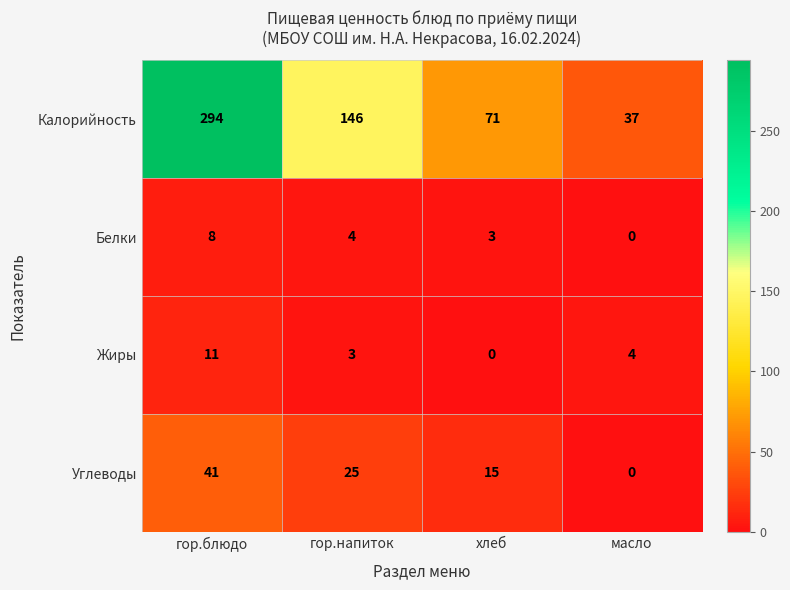

Rank the series by their maximum value, from highest to lowest.

Калорийность, Углеводы, Жиры, Белки